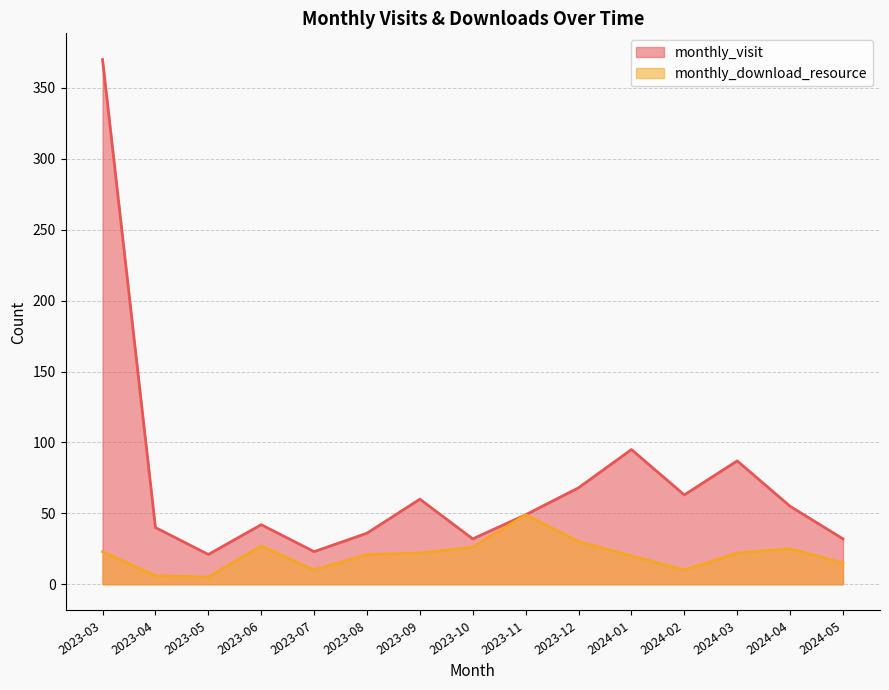

True or false: monthly_visit and monthly_download_resource cross at least once.

False